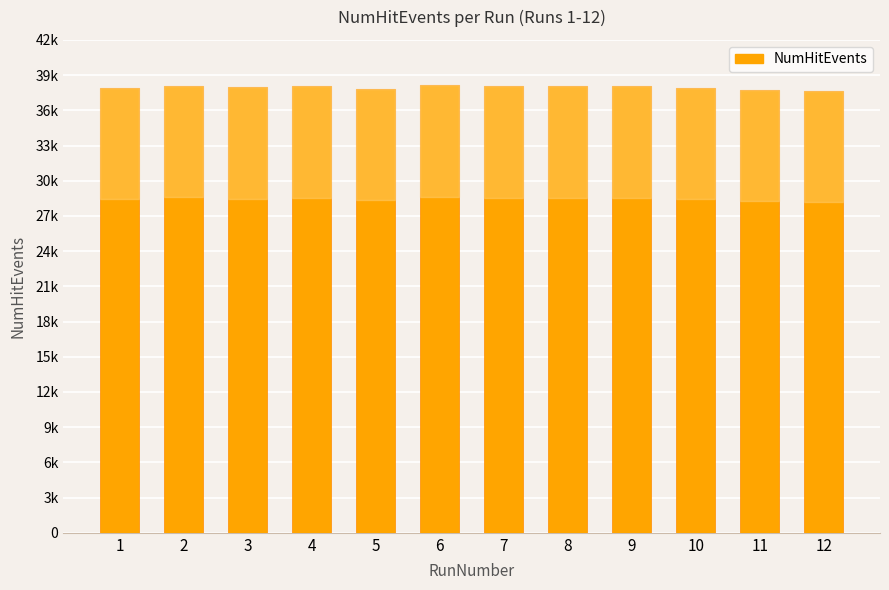

Does the chart contain stacked bars?

No